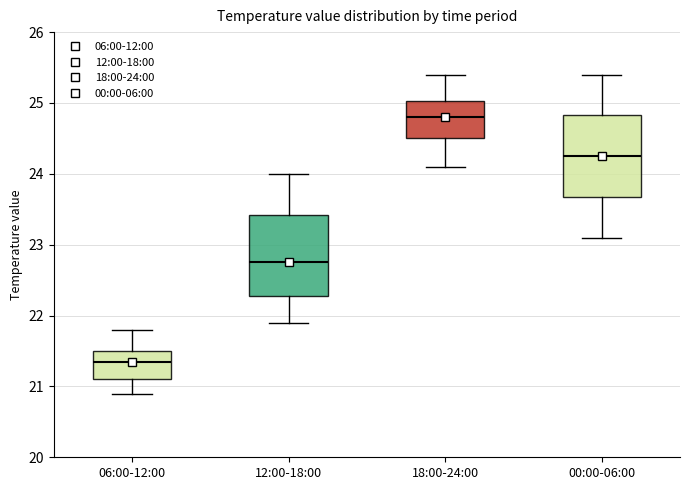

Reading left to right, transcribe this box plot: for each box, give where its median line is, the range the box spans, and where its two whiskers end, as read against the y-axis. The values are not printed on the chart, so give them approximately, as read against the axis.

06:00-12:00: median 21.4, box 21.1 to 21.5, whiskers 20.9 to 21.8
12:00-18:00: median 22.8, box 22.3 to 23.4, whiskers 21.9 to 24.0
18:00-24:00: median 24.8, box 24.5 to 25.0, whiskers 24.1 to 25.4
00:00-06:00: median 24.3, box 23.7 to 24.8, whiskers 23.1 to 25.4